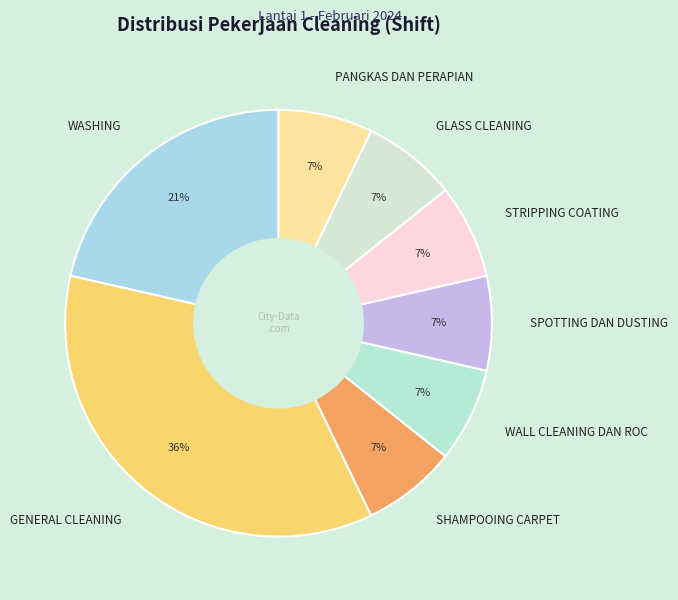

Is the sum of WALL CLEANING DAN ROC and GENERAL CLEANING greater than half?

No